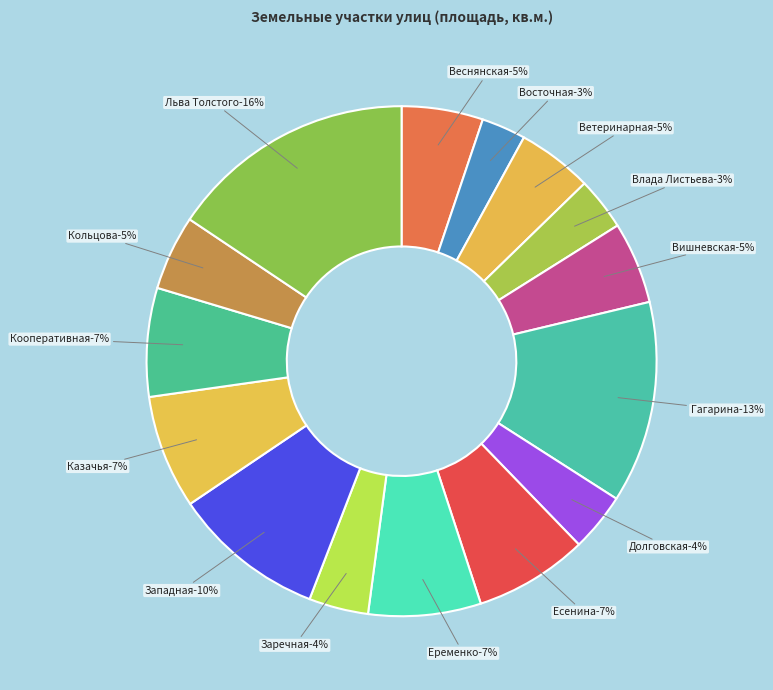

What is the smallest slice in the pie chart?

Восточная